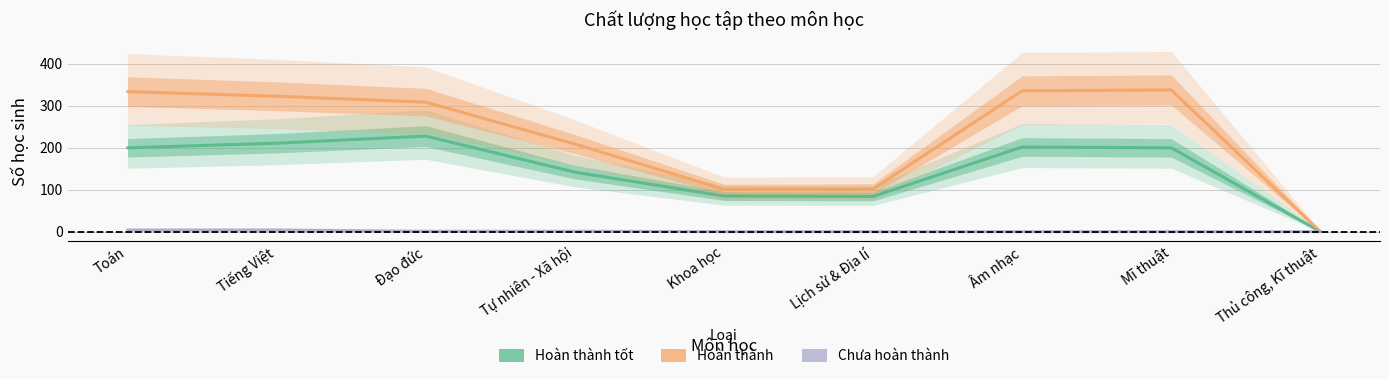

List the series in order of their overall mean, lowest first.

Chưa hoàn thành, Hoàn thành tốt, Hoàn thành